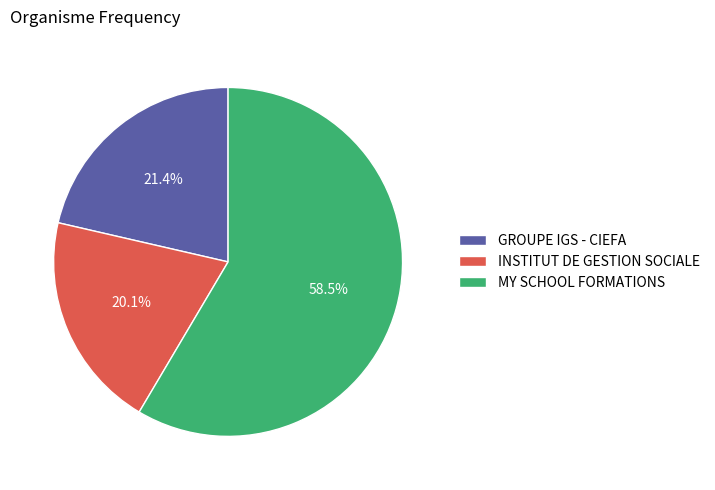

Rank the categories by value from lowest to highest.

INSTITUT DE GESTION SOCIALE, GROUPE IGS - CIEFA, MY SCHOOL FORMATIONS